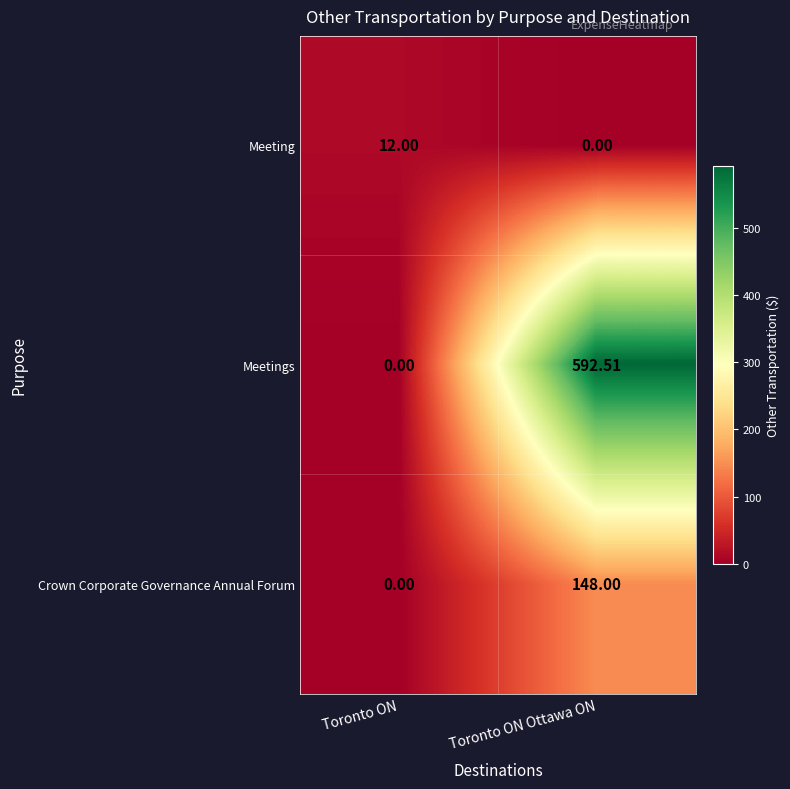

How many categories are shown in the chart?

2